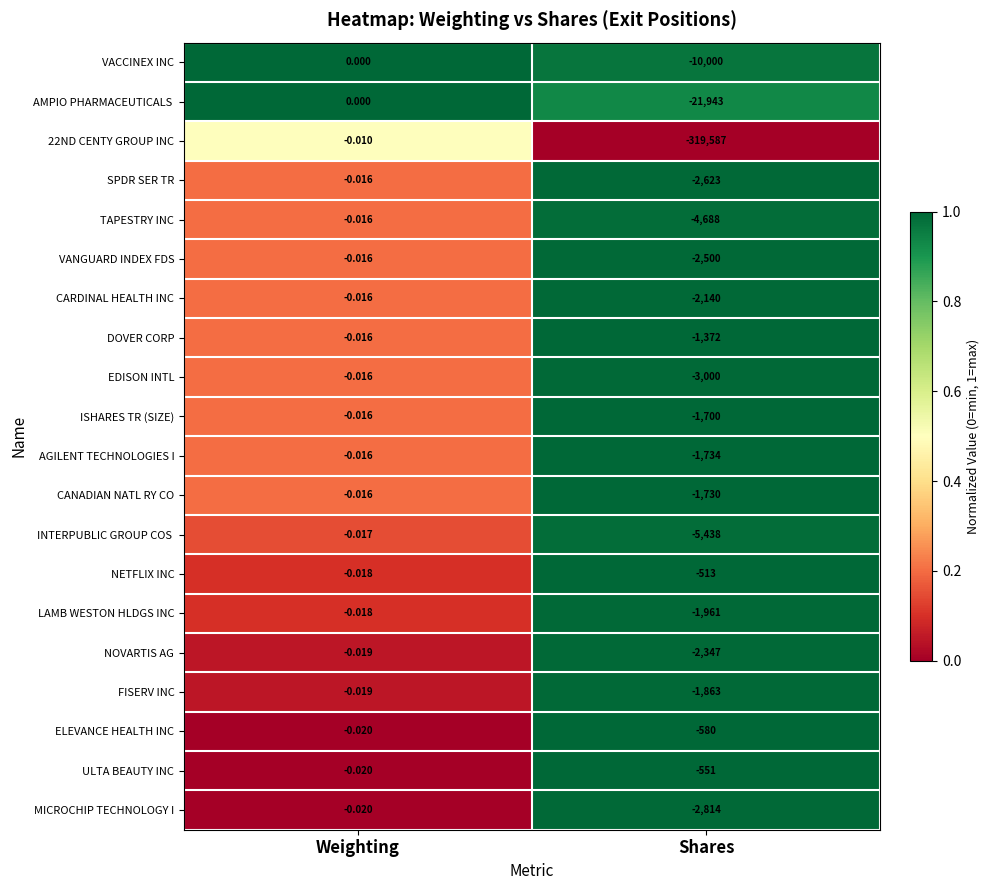

At which label is CARDINAL HEALTH INC closest to -1070?

Weighting